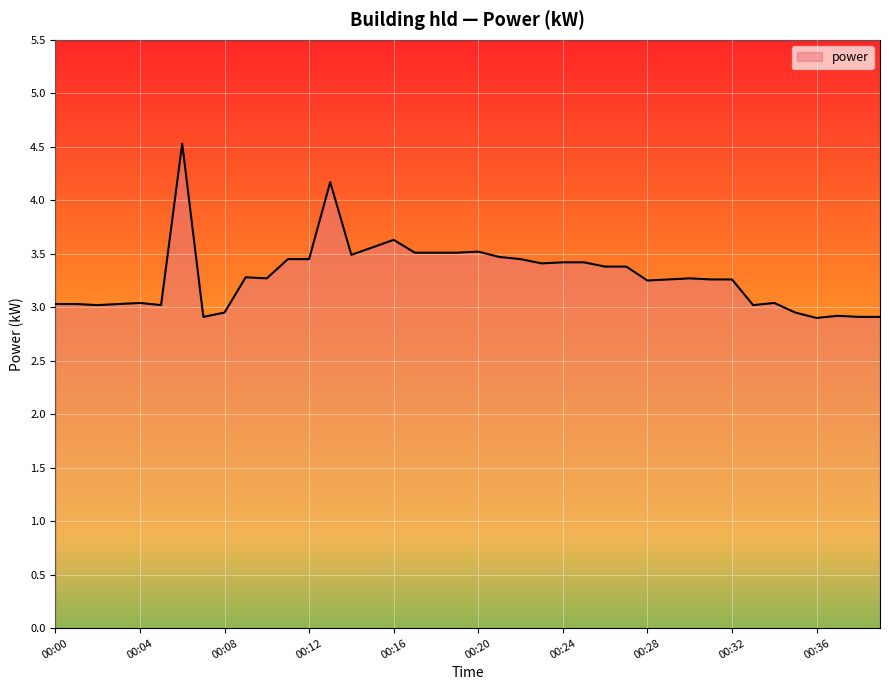

What is the smallest value displayed?

2.9